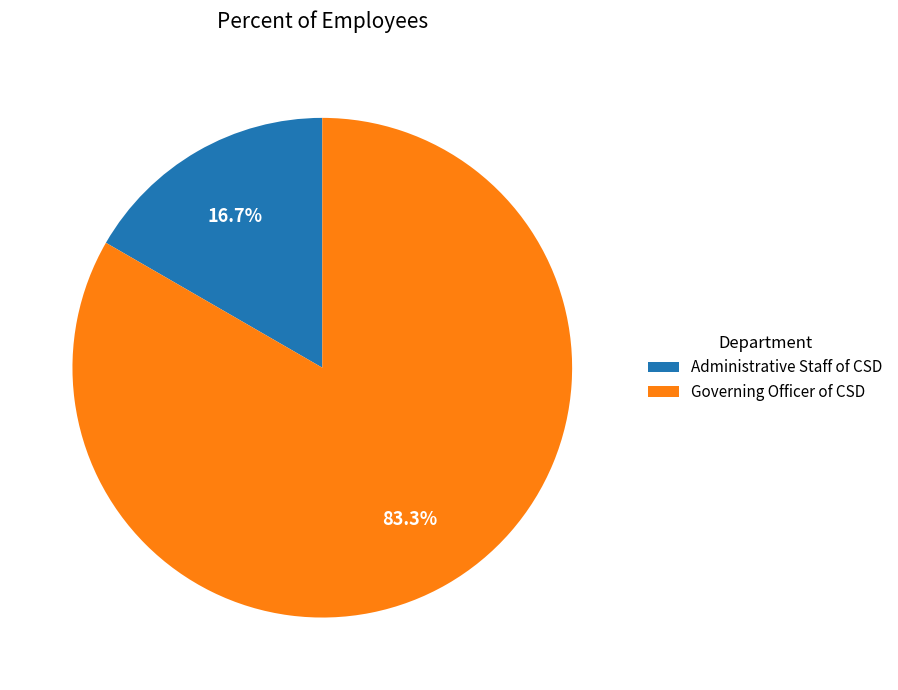

To the nearest percent, what is the combined percentage of Governing Officer of CSD and Administrative Staff of CSD?

100%